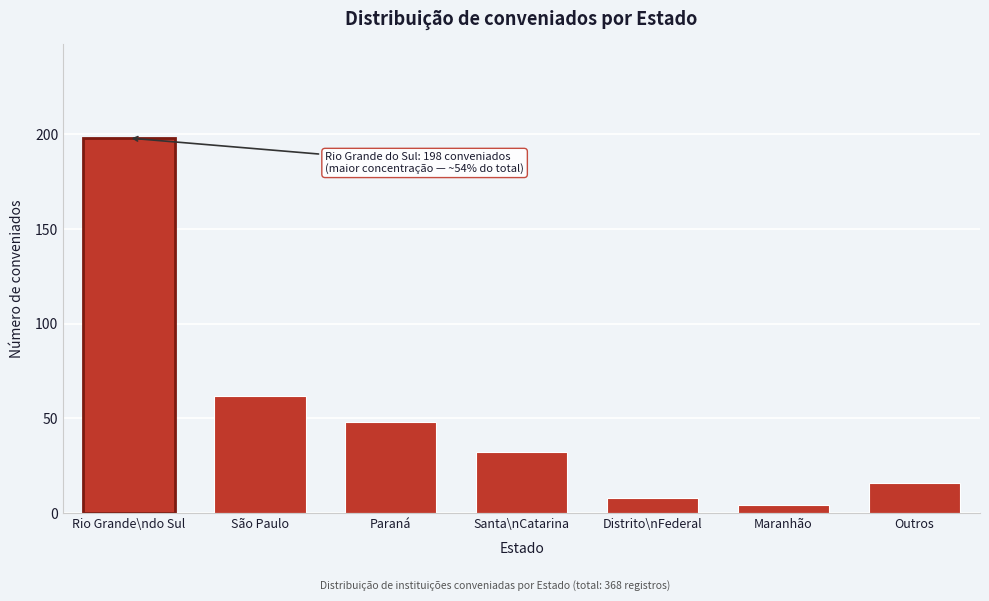

Reading right to left, extract all data points from this chart.

16	4	8	32	48	62	198